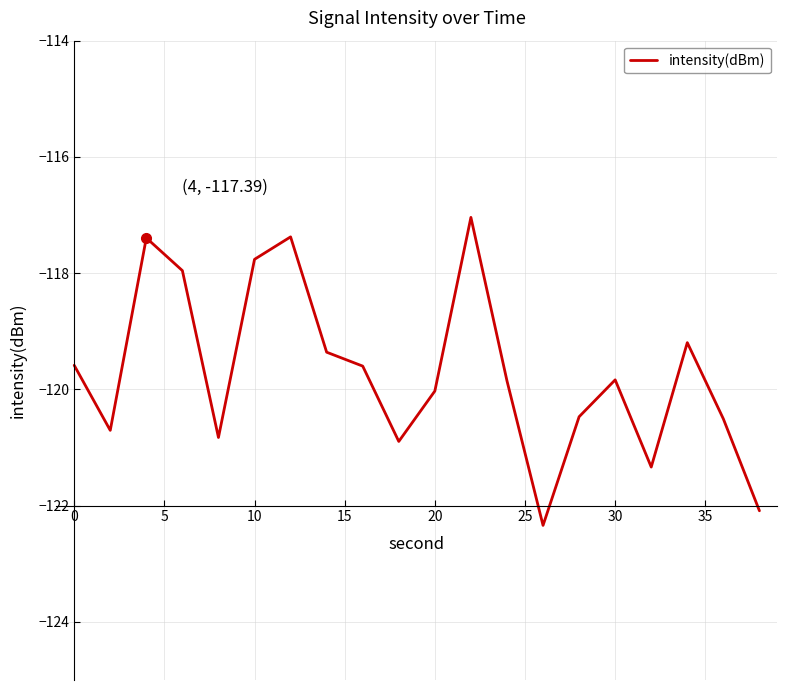

What is the difference between the maximum and minimum values?

5.3